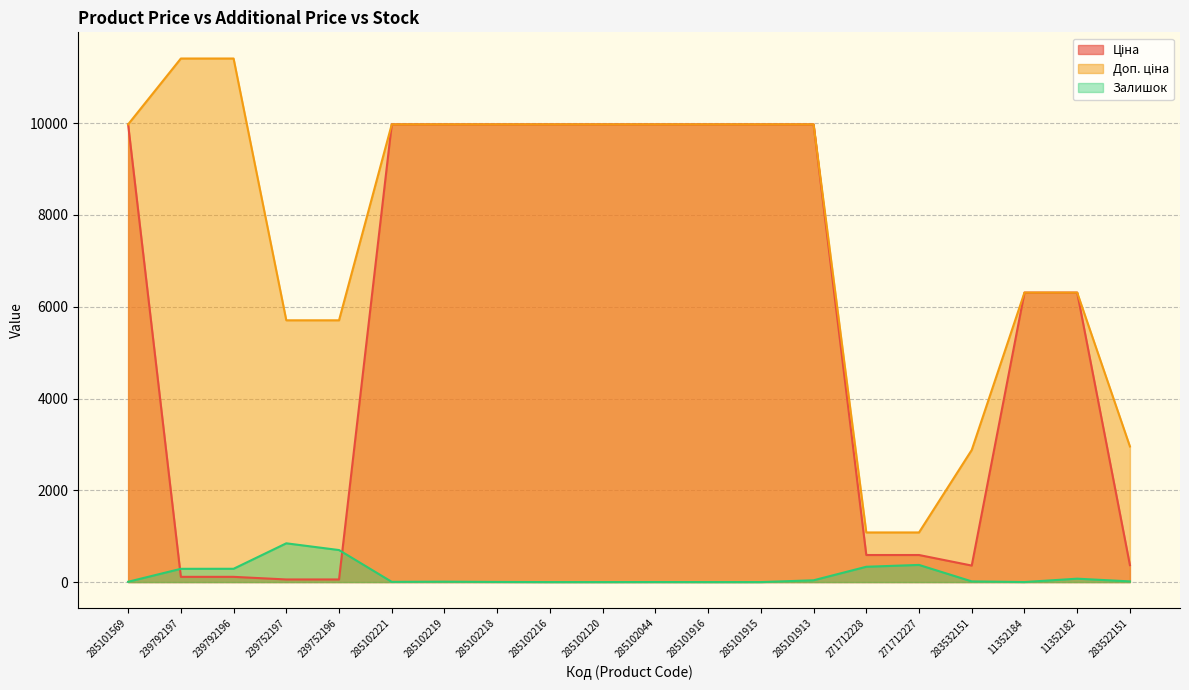

Reading left to right, extract all data points from this chart.

Ціна: 285101569=9975.0	239792197=114.1	239792196=114.1	239752197=57.0	239752196=57.0	285102221=9975.0	285102219=9975.0	285102218=9975.0	285102216=9975.0	285102120=9975.0	285102044=9975.0	285101916=9975.0	285101915=9975.0	285101913=9975.0	271712228=589.9	271712227=589.9	283532151=359.9	11352184=6308.8	11352182=6308.8	283522151=369.5
Доп. ціна: 285101569=9975.0	239792197=11410.0	239792196=11410.0	239752197=5705.0	239752196=5705.0	285102221=9975.0	285102219=9975.0	285102218=9975.0	285102216=9975.0	285102120=9975.0	285102044=9975.0	285101916=9975.0	285101915=9975.0	285101913=9975.0	271712228=1081.7	271712227=1081.7	283532151=2878.8	11352184=6308.8	11352182=6308.8	283522151=2955.8
Залишок: 285101569=7.0	239792197=289.0	239792196=290.0	239752197=845.0	239752196=698.0	285102221=5.0	285102219=9.0	285102218=3.0	285102216=0.0	285102120=0.0	285102044=1.0	285101916=0.0	285101915=0.0	285101913=39.0	271712228=334.0	271712227=374.0	283532151=15.0	11352184=1.0	11352182=74.0	283522151=15.0